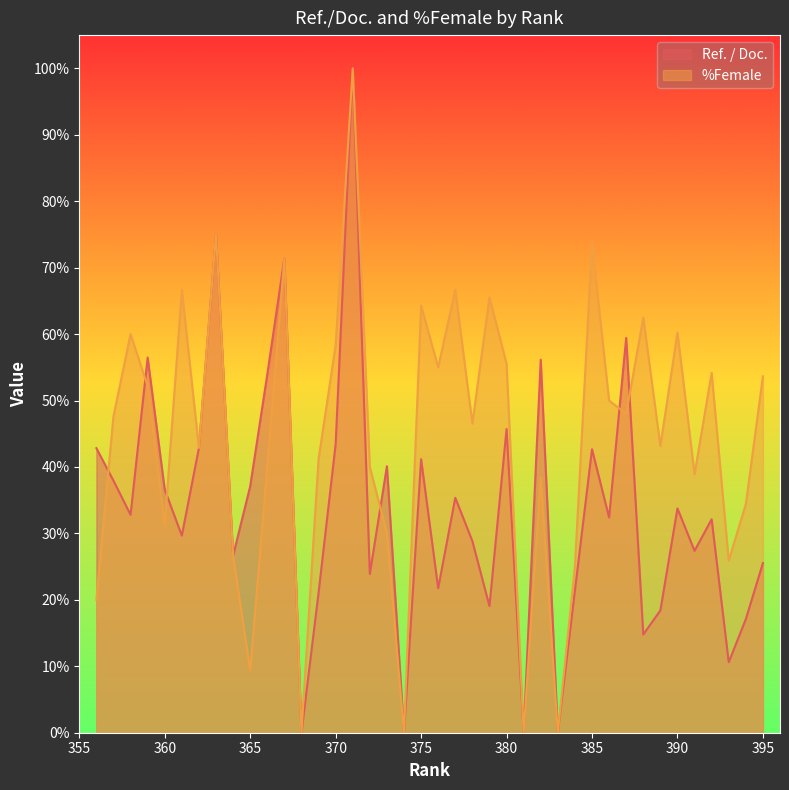

List the series in order of their overall mean, highest first.

%Female, Ref. / Doc.